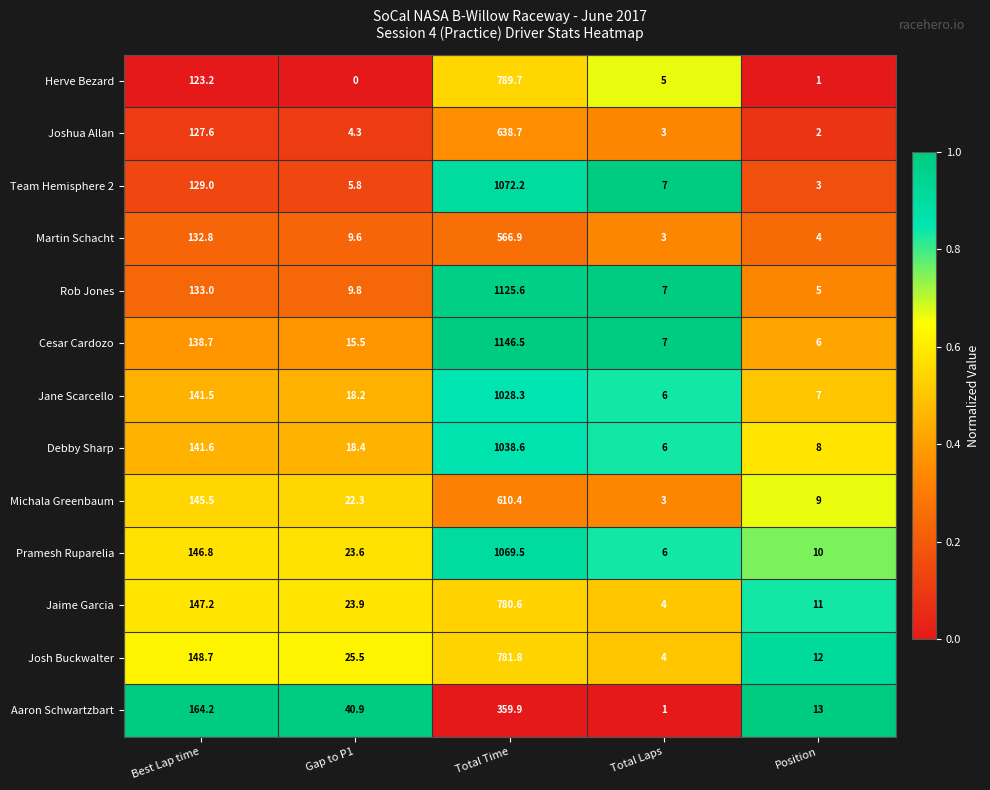

Which series has the largest range (max minus min)?

Cesar Cardozo